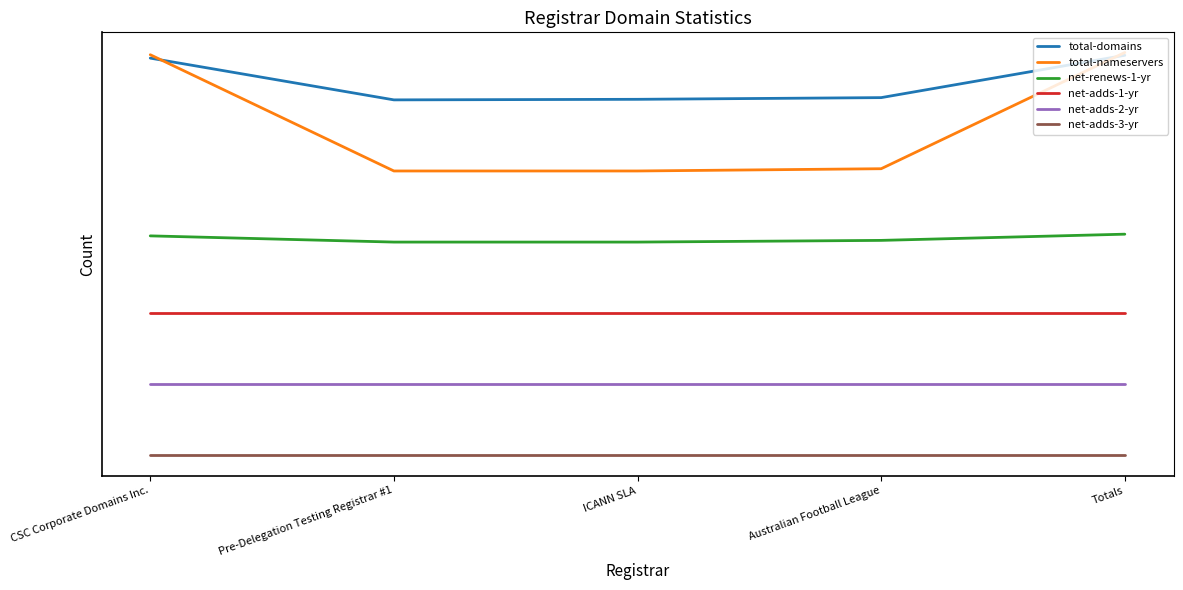

Does the chart have visible grid lines?

No